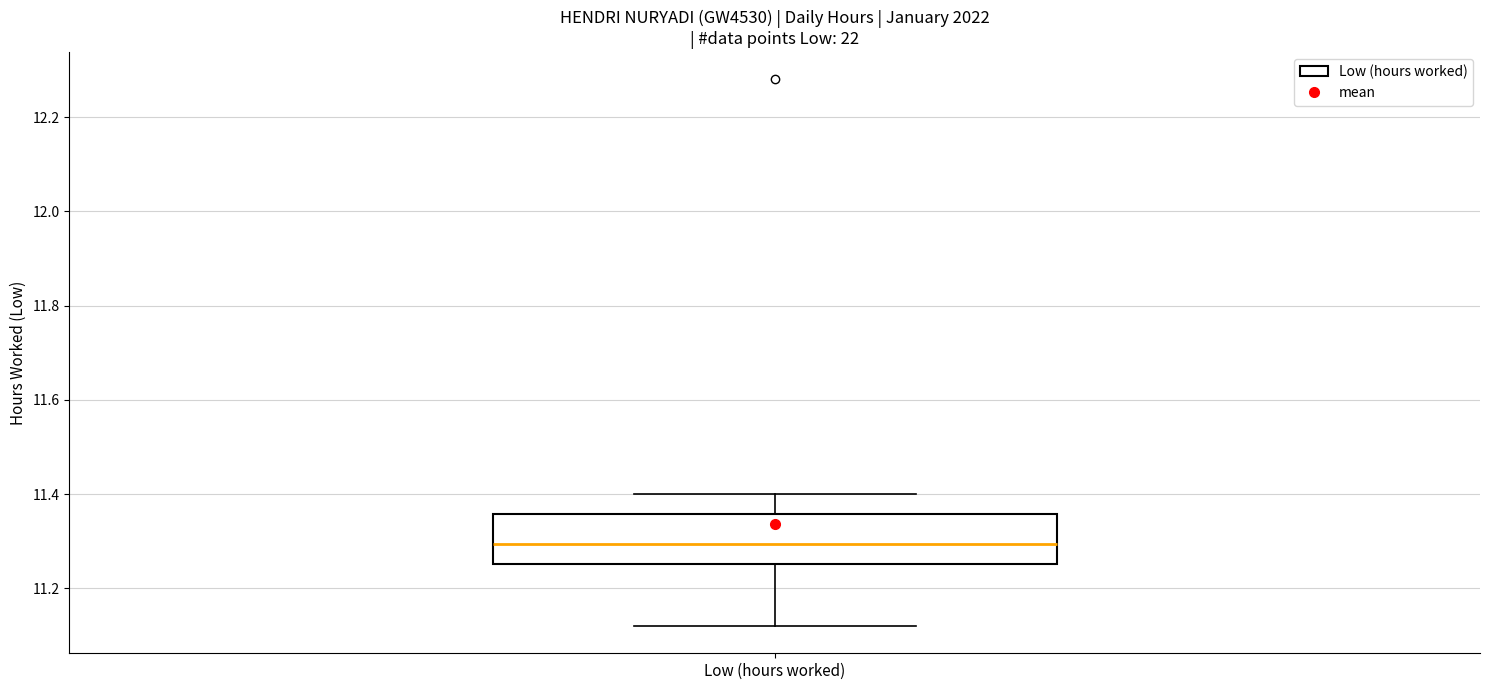

Transcribe this box plot: give where the median line is, the range the box spans, and where the two whiskers end, as read against the y-axis. The values are not printed on the chart, so give them approximately, as read against the axis.

median 11.30, box 11.26 to 11.36, whiskers 11.12 to 11.40